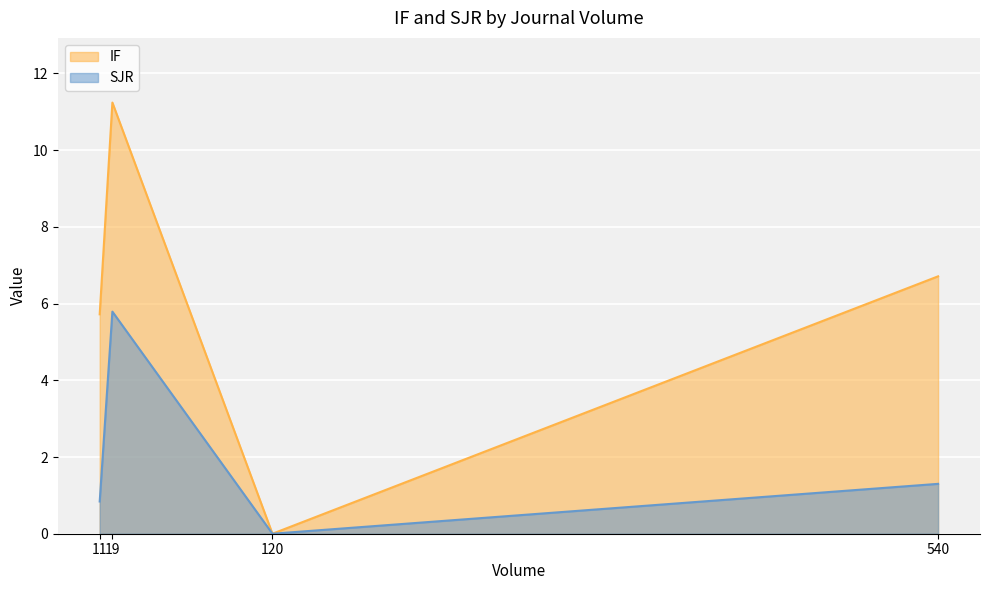

True or false: SJR and IF cross at least once.

False